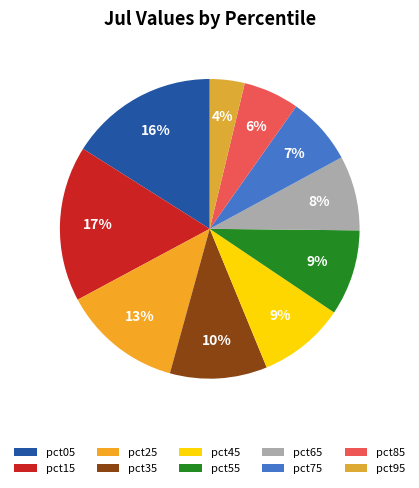

Is there any slice that represents more than half of the pie?

No